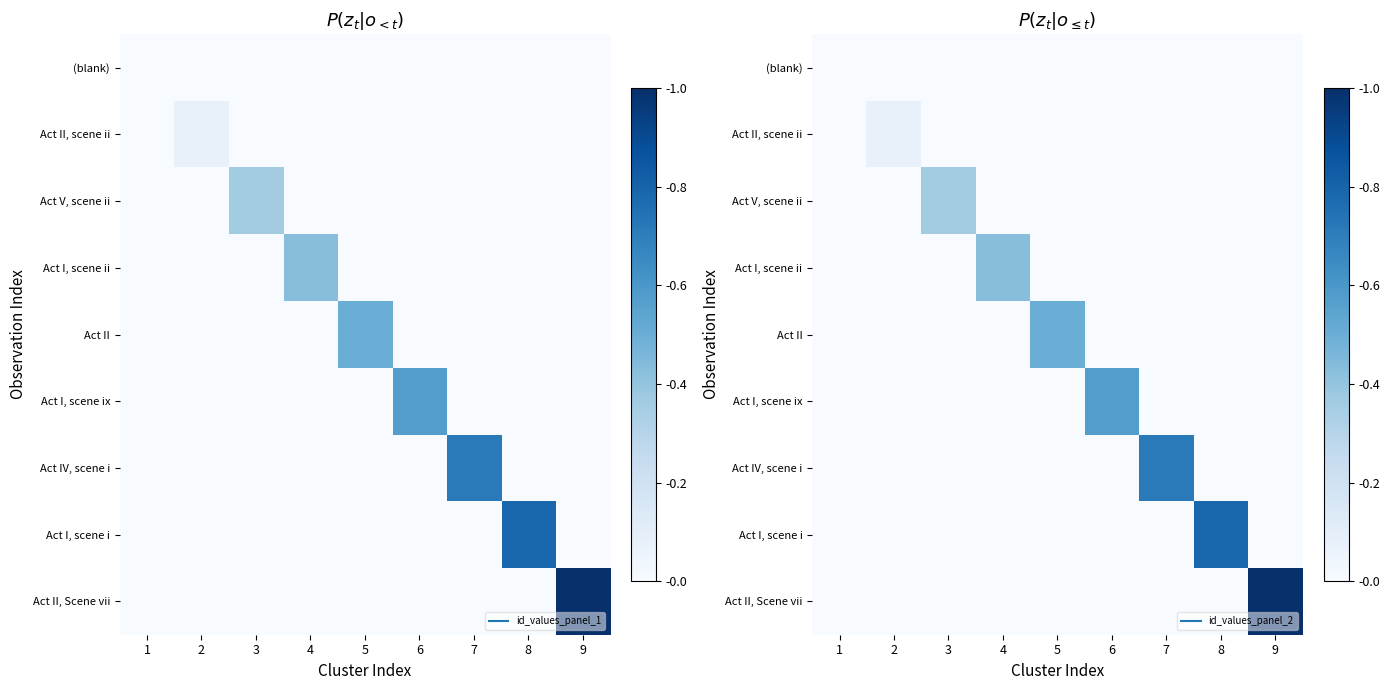

The value of Act V, scene ii at 7 is 0.0. True or false?

True